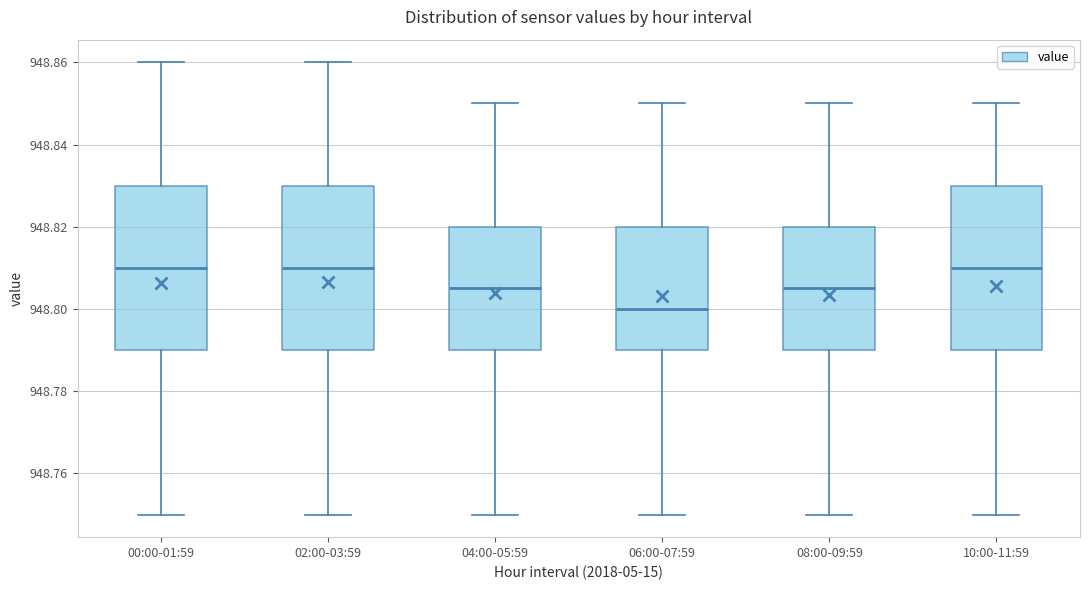

Reading left to right, read every box against the y-axis: the position of its median line, the range the box covers, and the ends of its whiskers. The values are not printed on the chart, so give them approximately, as read against the axis.

00:00-01:59: median 948.810, box 948.790 to 948.830, whiskers 948.750 to 948.860
02:00-03:59: median 948.810, box 948.790 to 948.830, whiskers 948.750 to 948.860
04:00-05:59: median 948.806, box 948.790 to 948.820, whiskers 948.750 to 948.850
06:00-07:59: median 948.800, box 948.790 to 948.820, whiskers 948.750 to 948.850
08:00-09:59: median 948.806, box 948.790 to 948.820, whiskers 948.750 to 948.850
10:00-11:59: median 948.810, box 948.790 to 948.830, whiskers 948.750 to 948.850